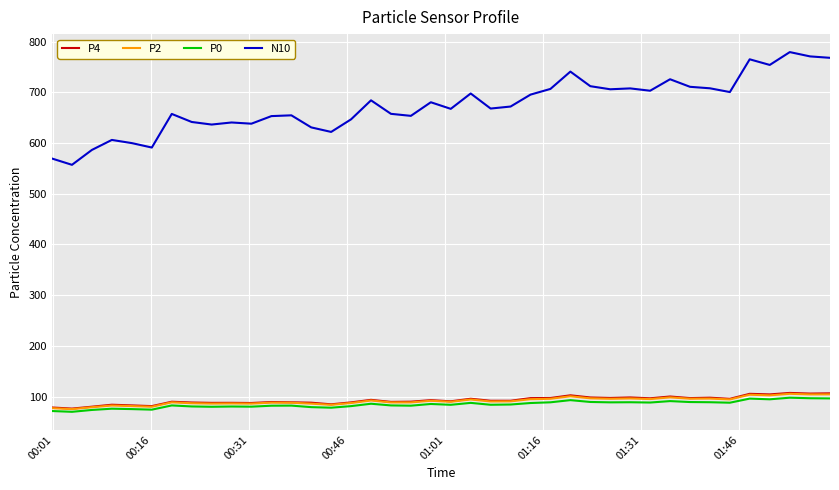

Which series has the widest spread of values?

N10